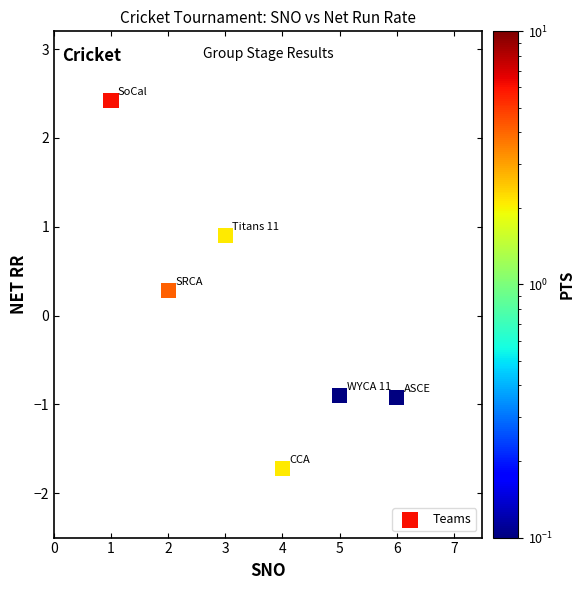

What is the range of Y values (max minus min)?

4.1